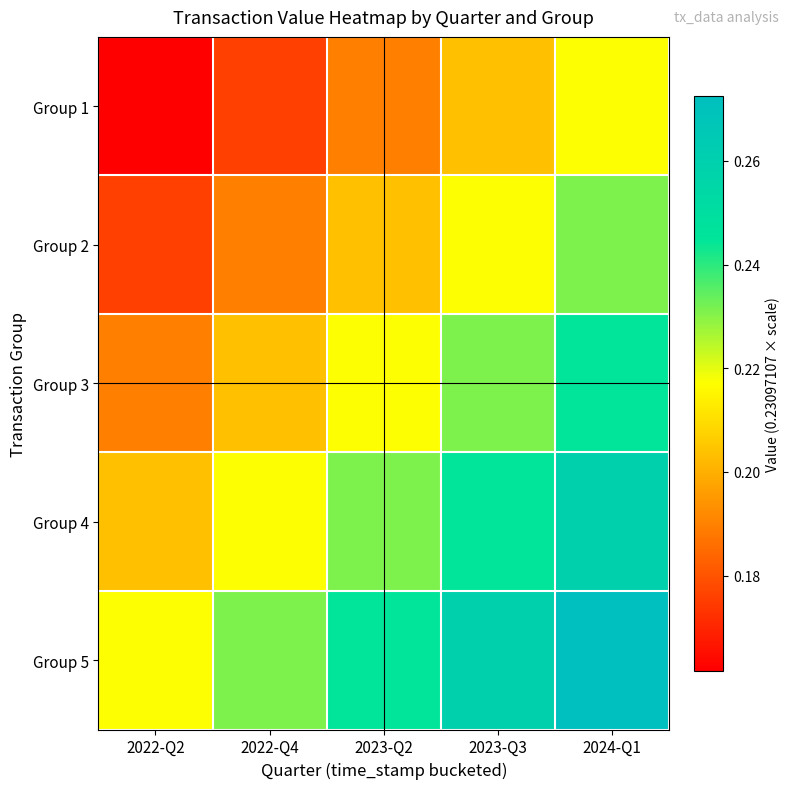

At how many categories does at least one series exceed 0?

5